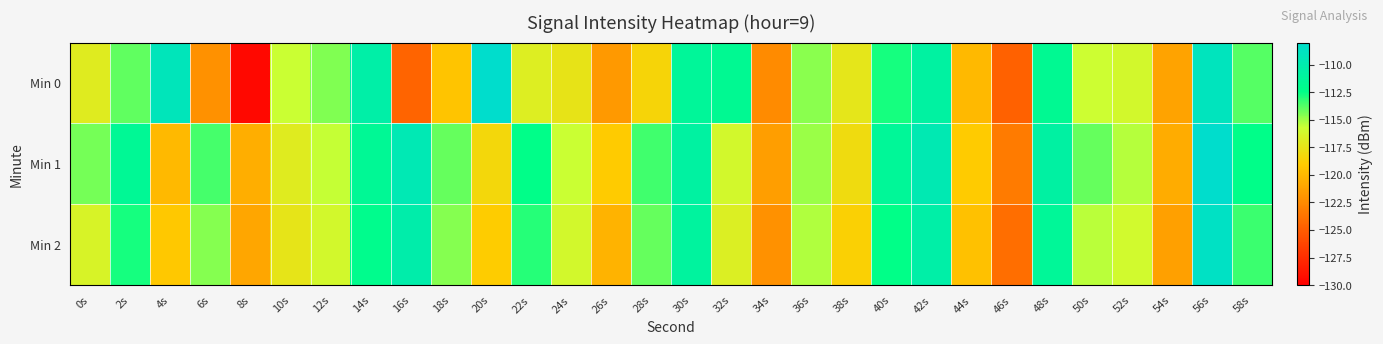

Rank the series by their maximum value, from lowest to highest.

Min 2, Min 0, Min 1